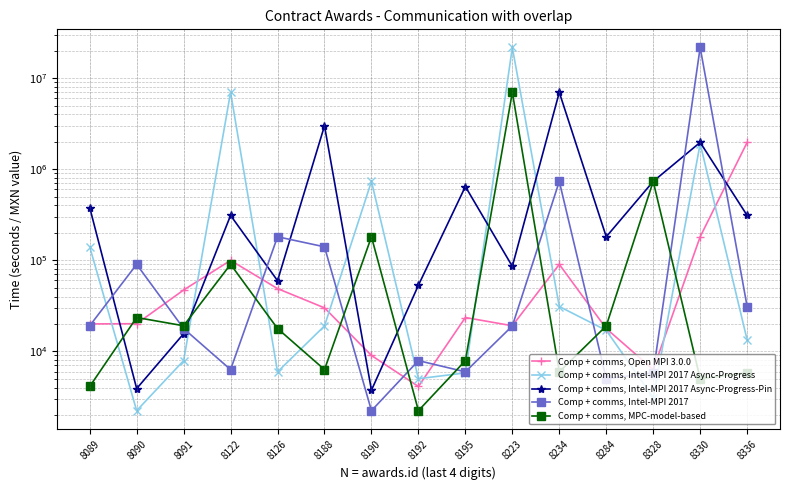

Between 8126 and 8336, which series saw the biggest shift?

Comp + comms, Open MPI 3.0.0